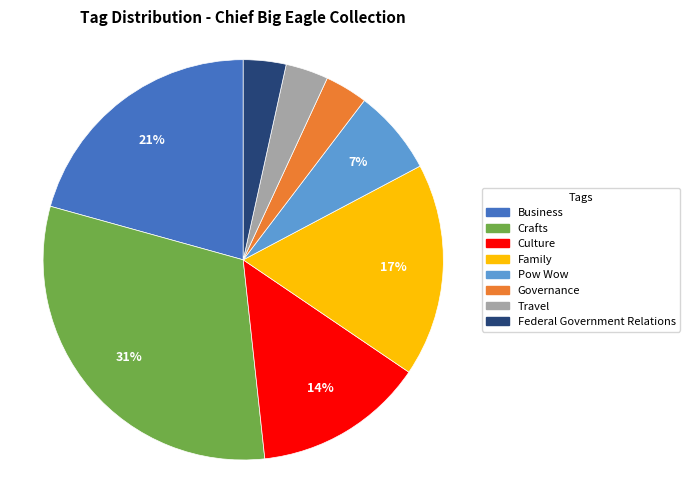

Is there a majority slice in this chart?

No